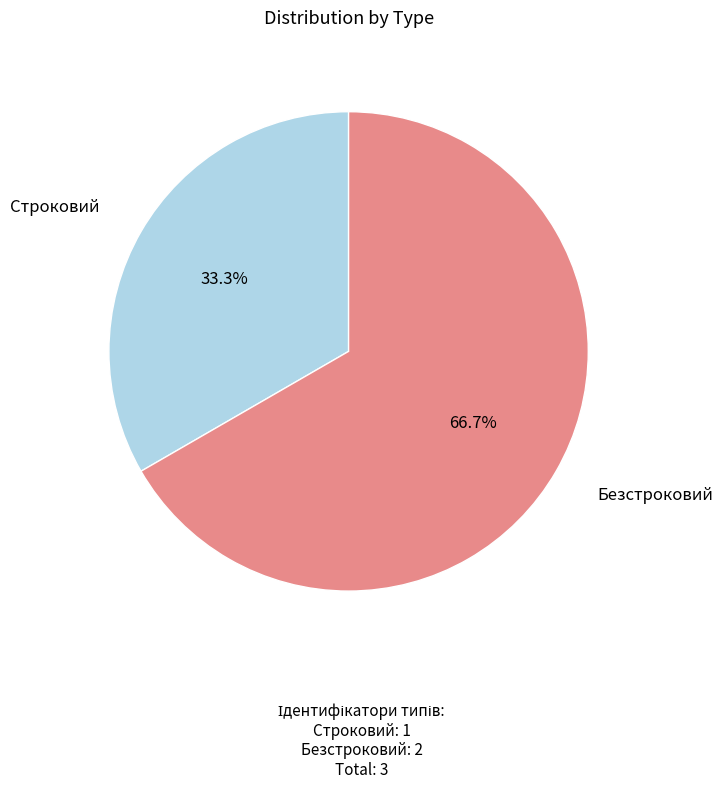

How many segments does this pie chart have?

2